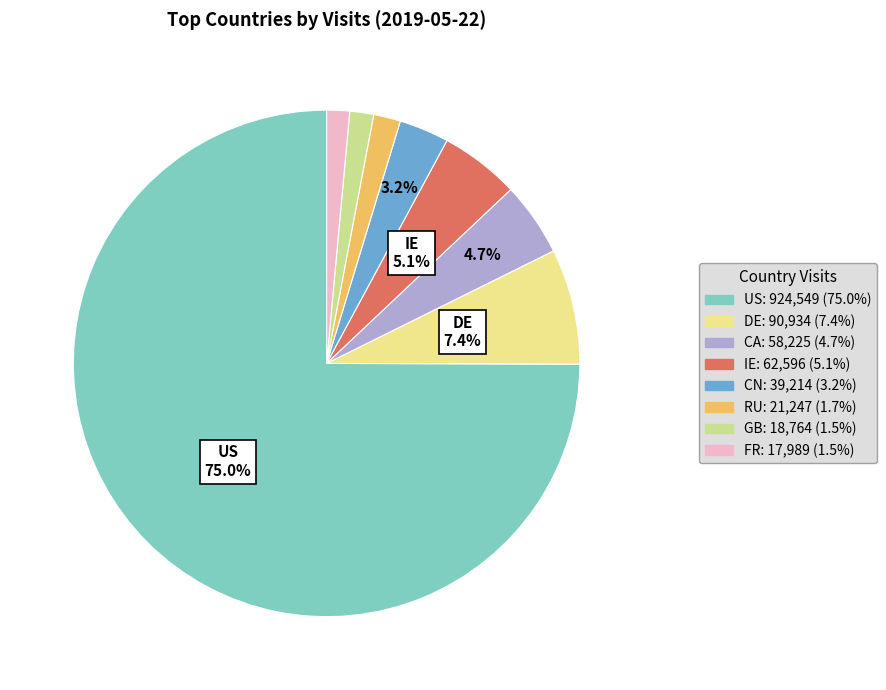

Which has a higher value, IE or CN?

IE